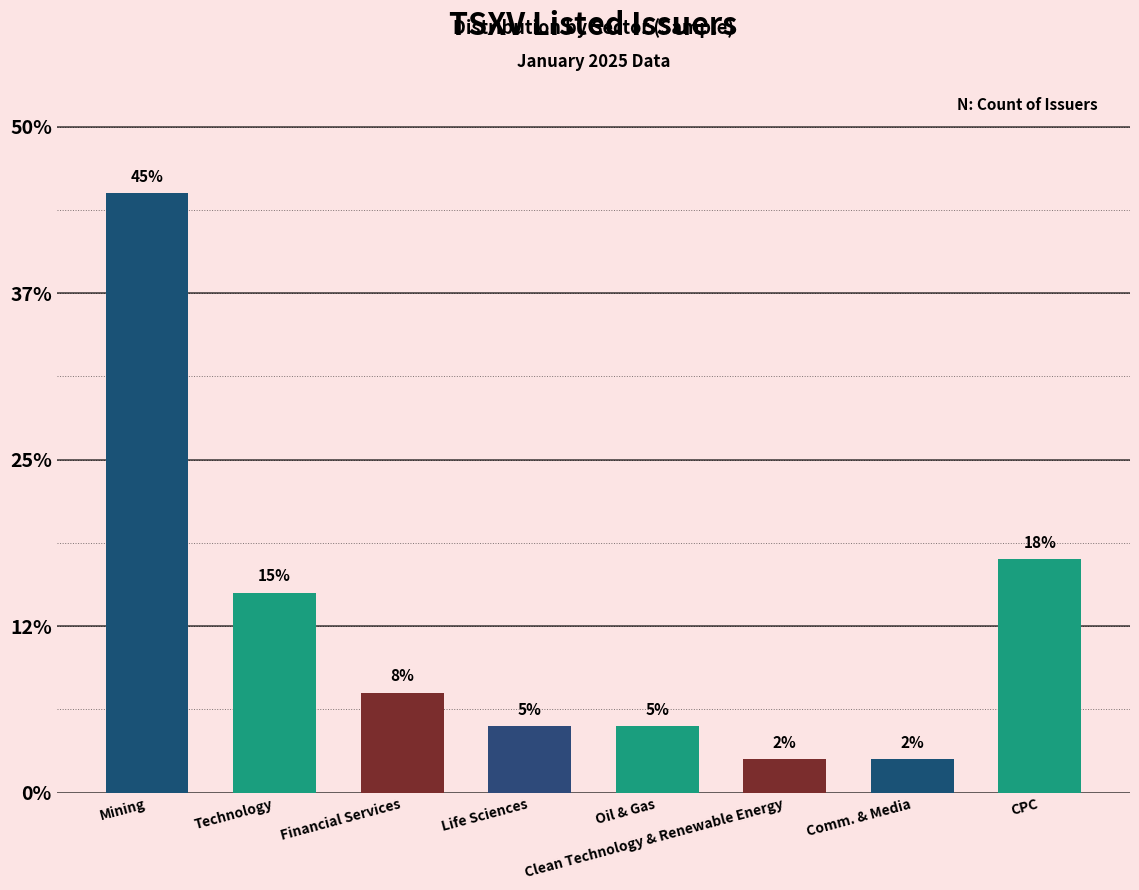

Between Technology and Oil & Gas, which is larger?

Technology